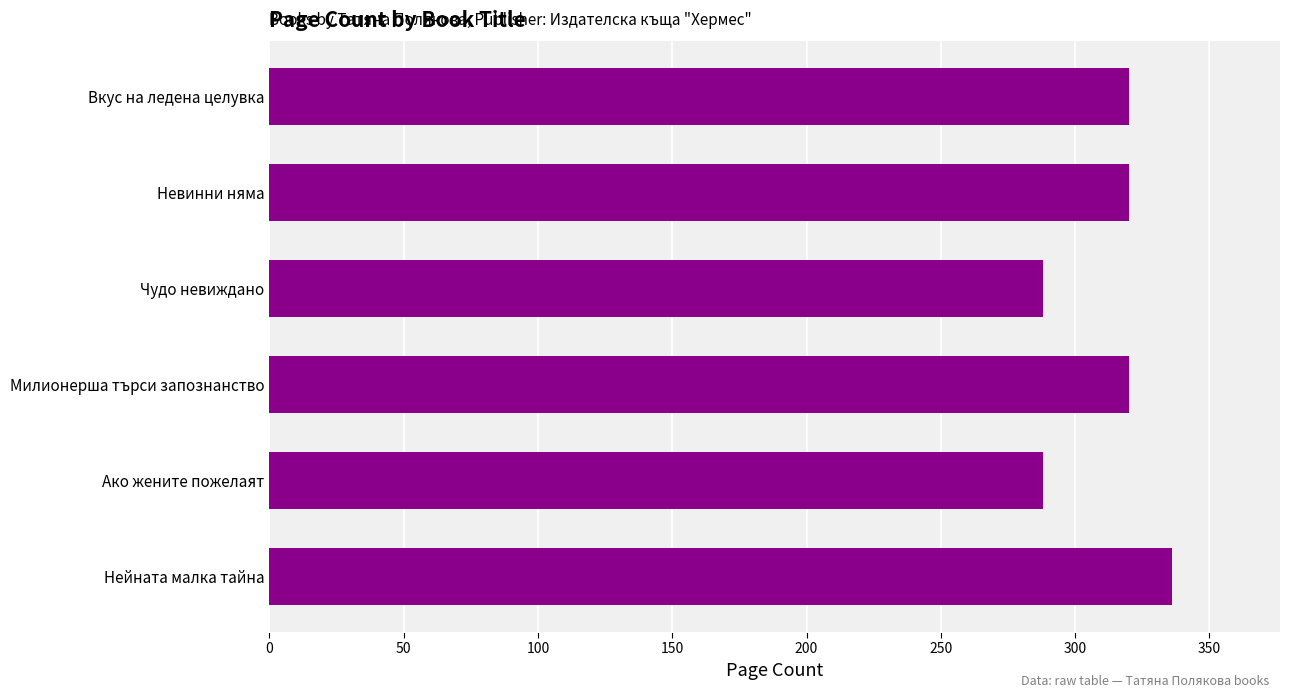

What is the maximum value shown in the chart?

336